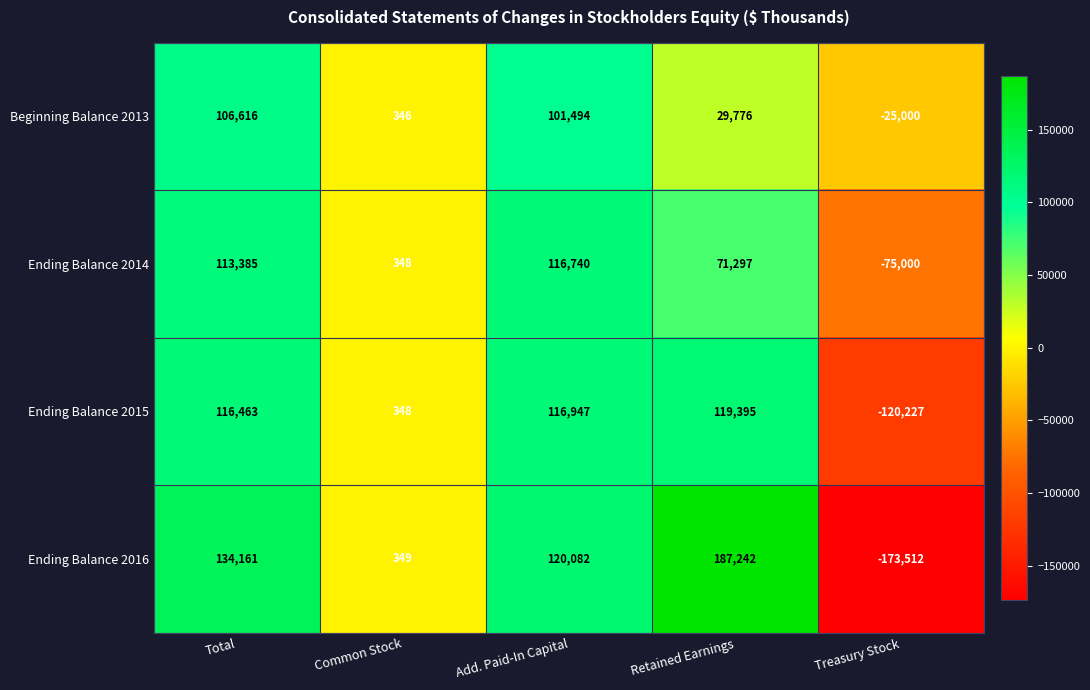

The value of Ending Balance 2015 at Total is 182810. True or false?

False